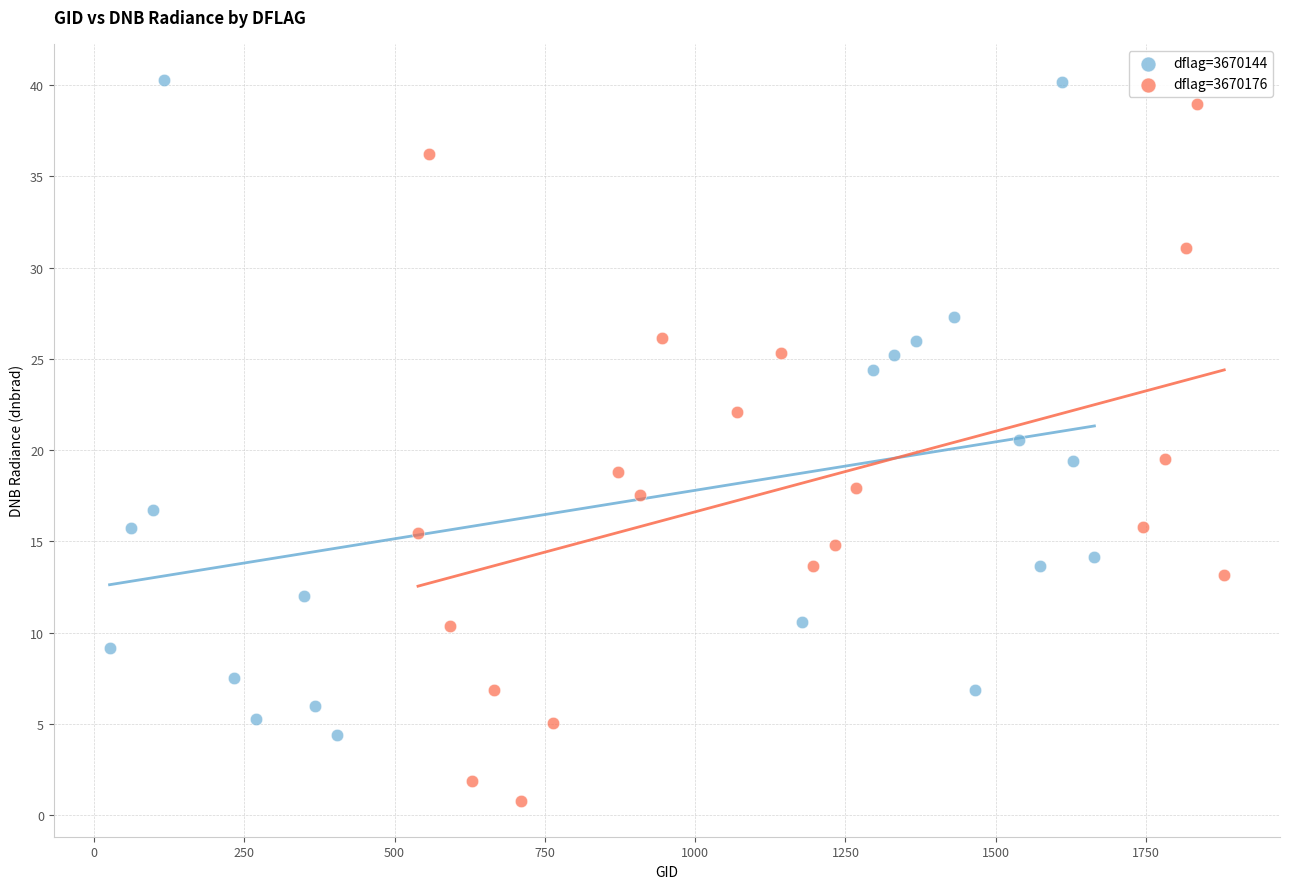

Which series reaches the minimum Y coordinate?

dflag=3670176